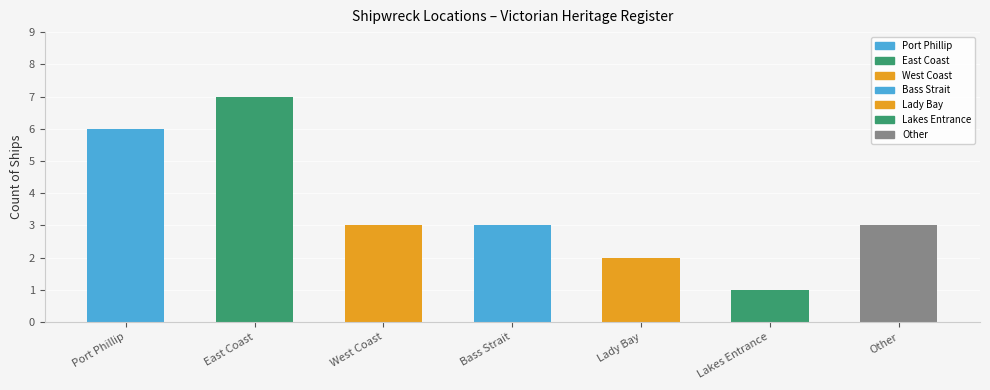

What is the smallest value displayed?

1